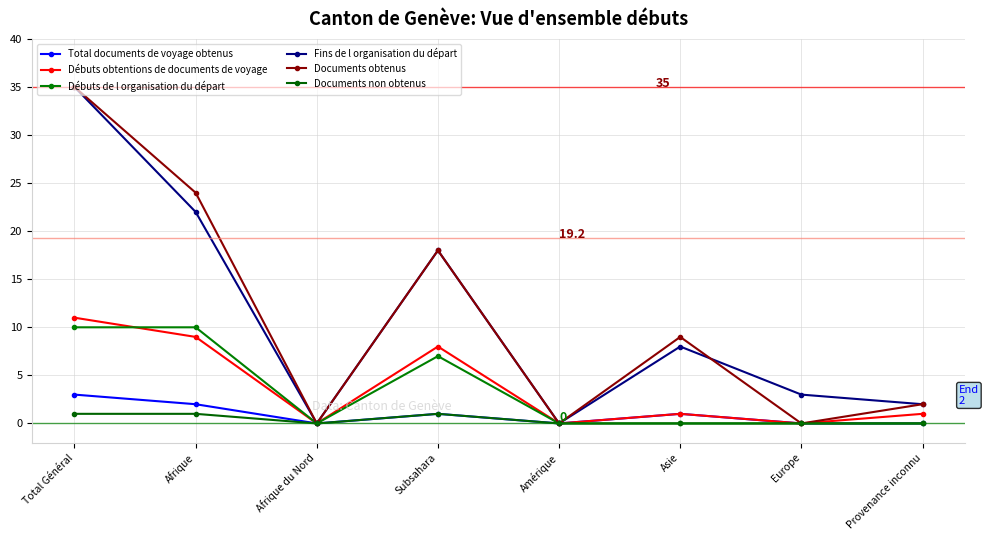

True or false: Débuts de l organisation du départ has more than 0 interior local peaks.

True